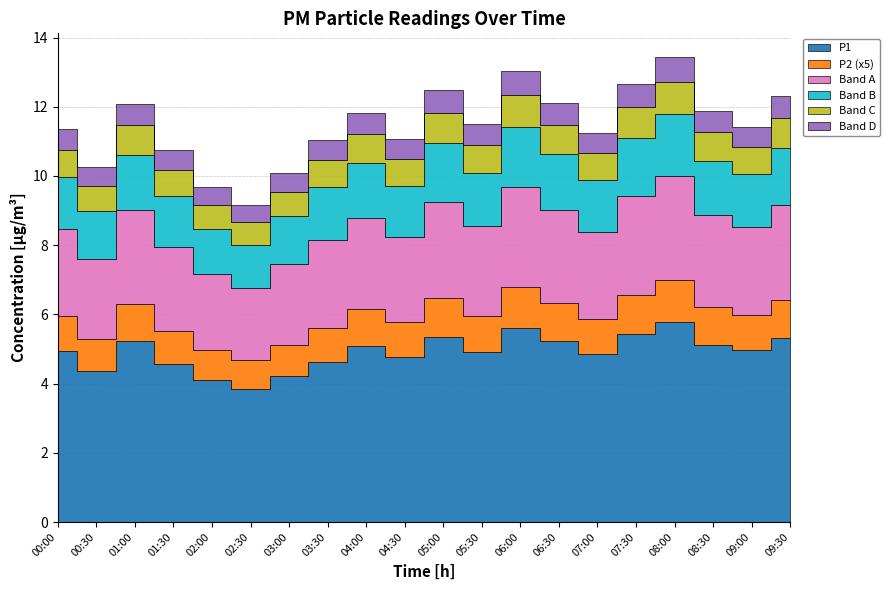

Which series has the widest spread of values?

P1